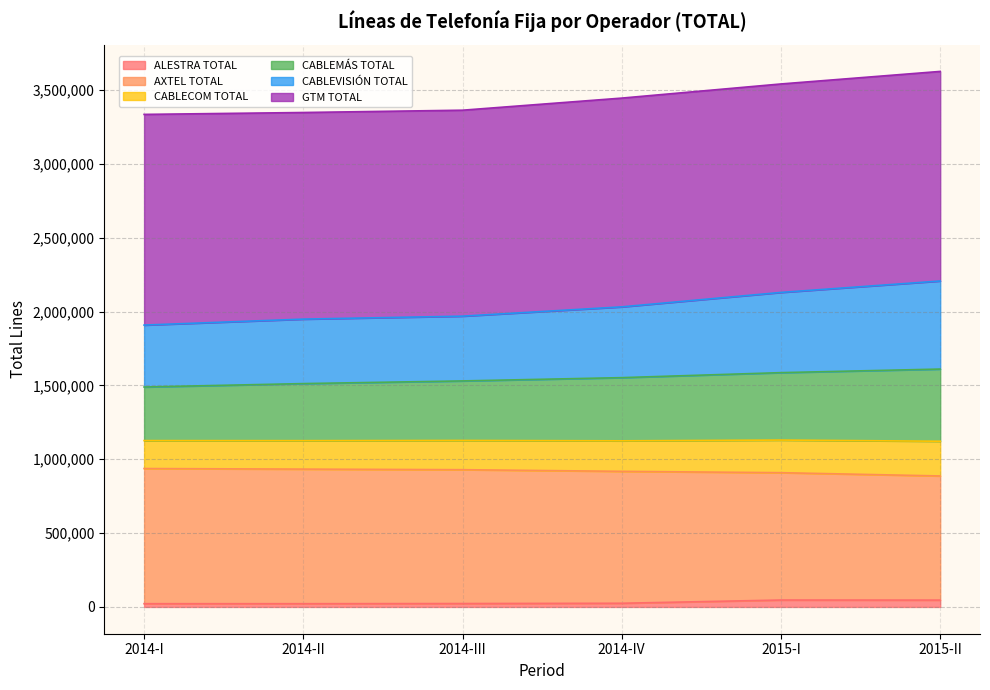

Which category has the lowest value across all series?

2014-II